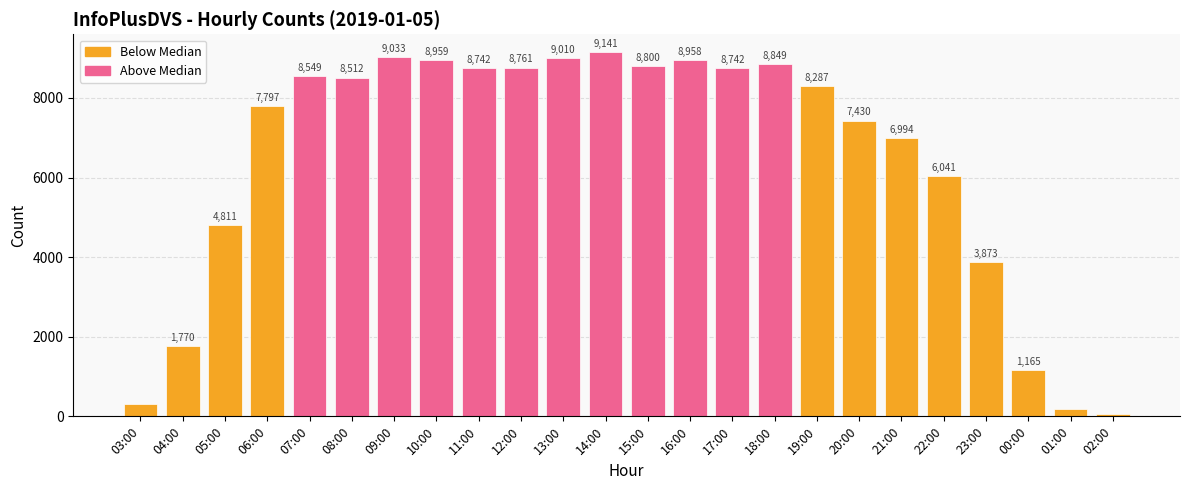

What is the change in value from 07:00 to 10:00?

+410